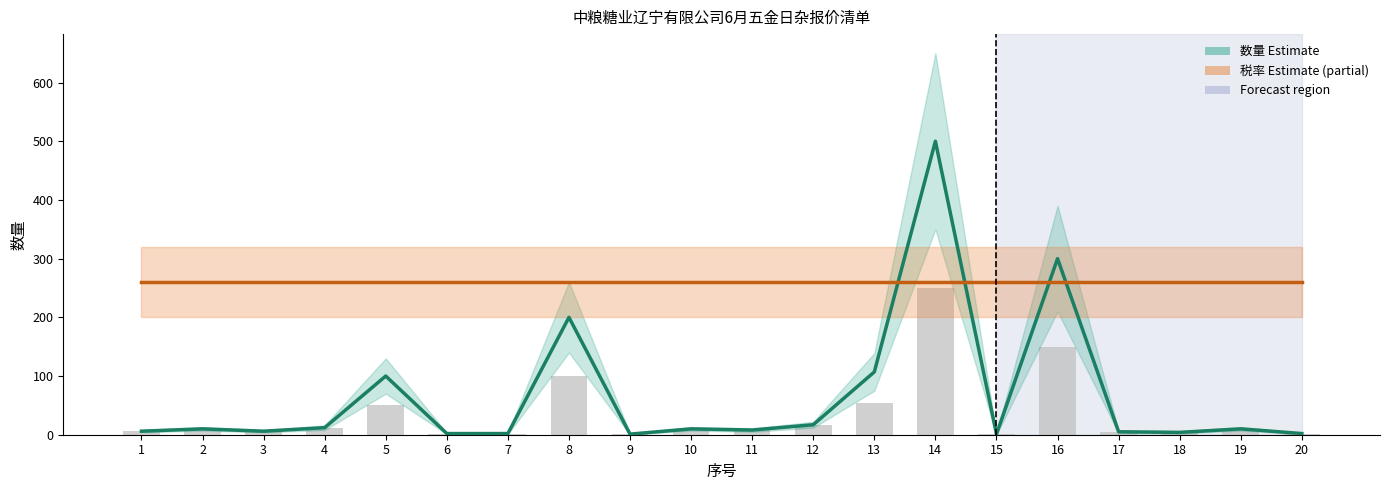

At 14, list the series in order from largest to smallest.

数量 (Estimate), 税率×2000 (Partial), bar_values